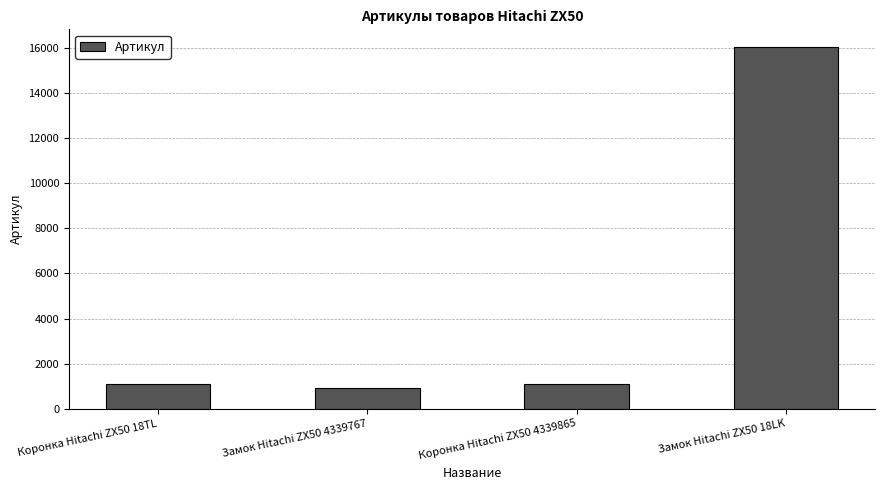

What is the sum of the values at Замок Hitachi ZX50 18LK and Коронка Hitachi ZX50 4339865?

17113